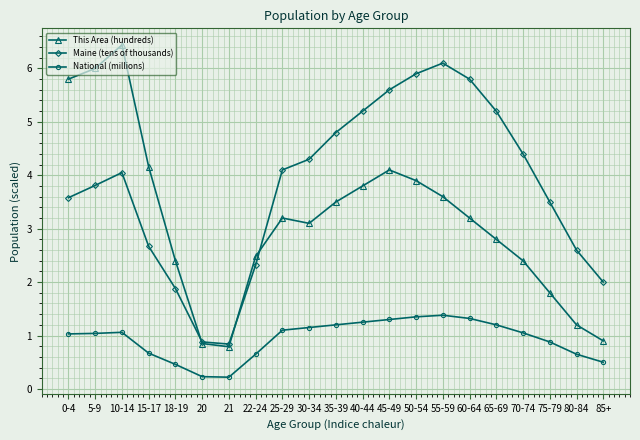

Which series has the widest spread of values?

This Area (hundreds)